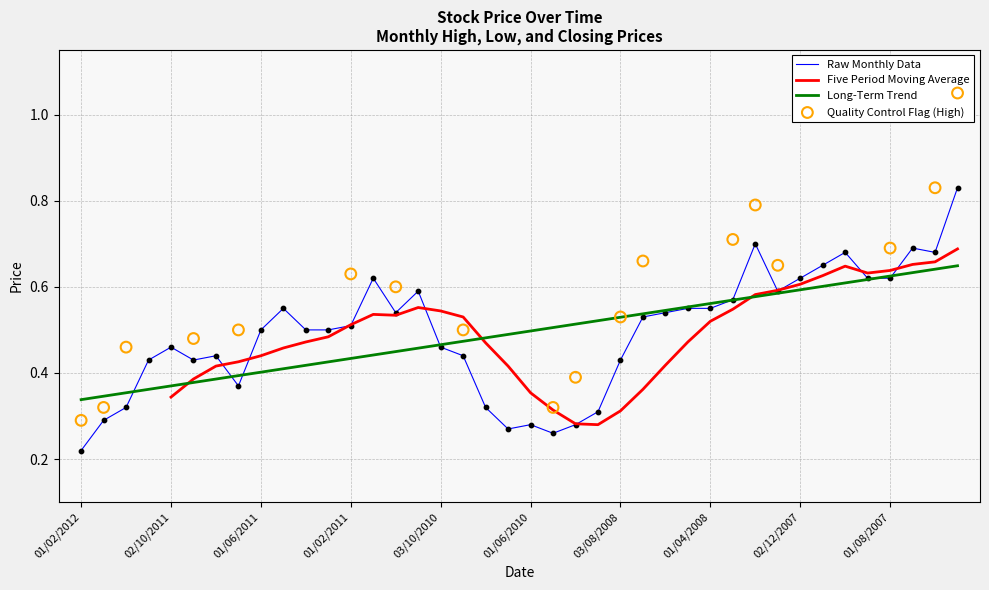

At which label is Raw Monthly Data closest to 0?

01/02/2012